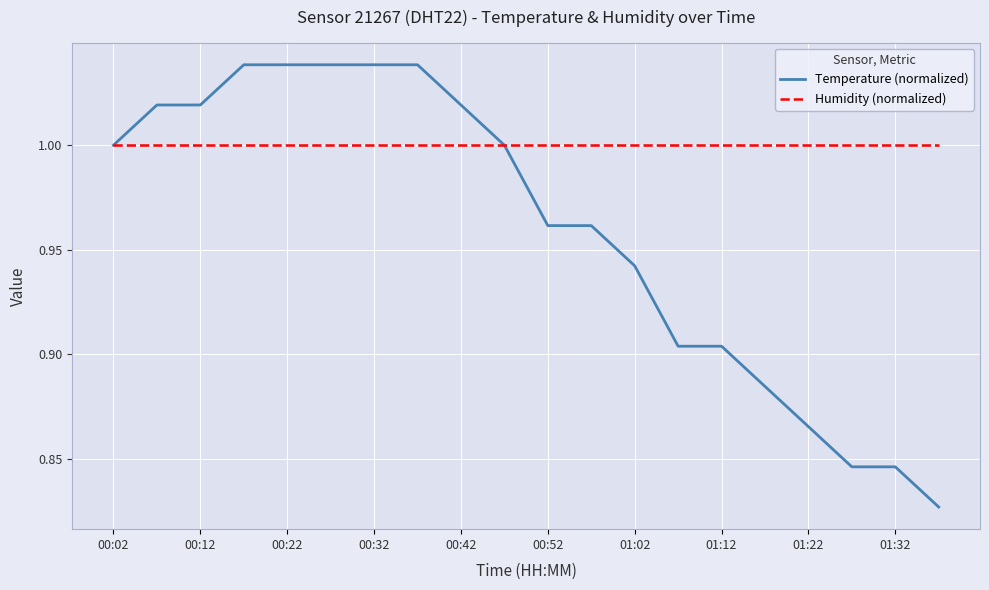

Which series has the widest spread of values?

Temperature (normalized)